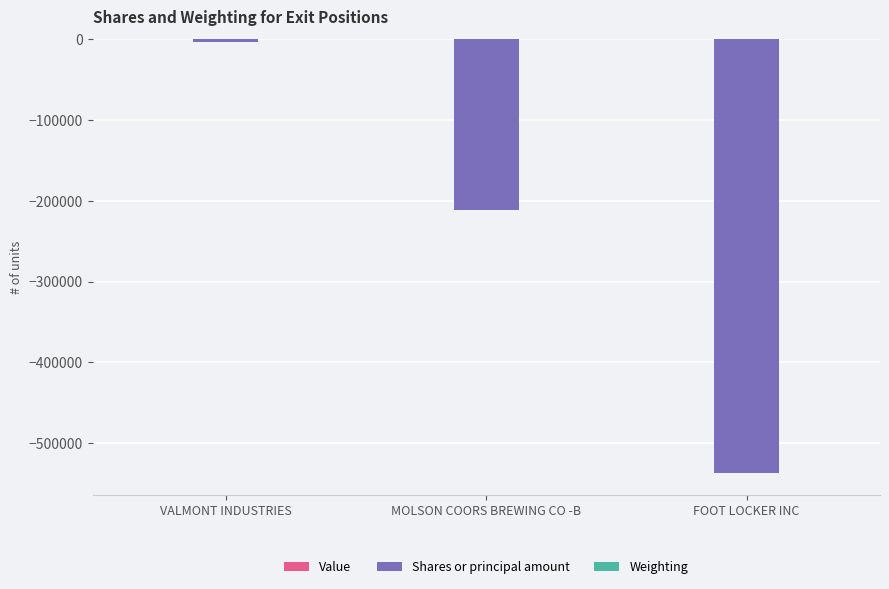

How many series are shown in this chart?

2